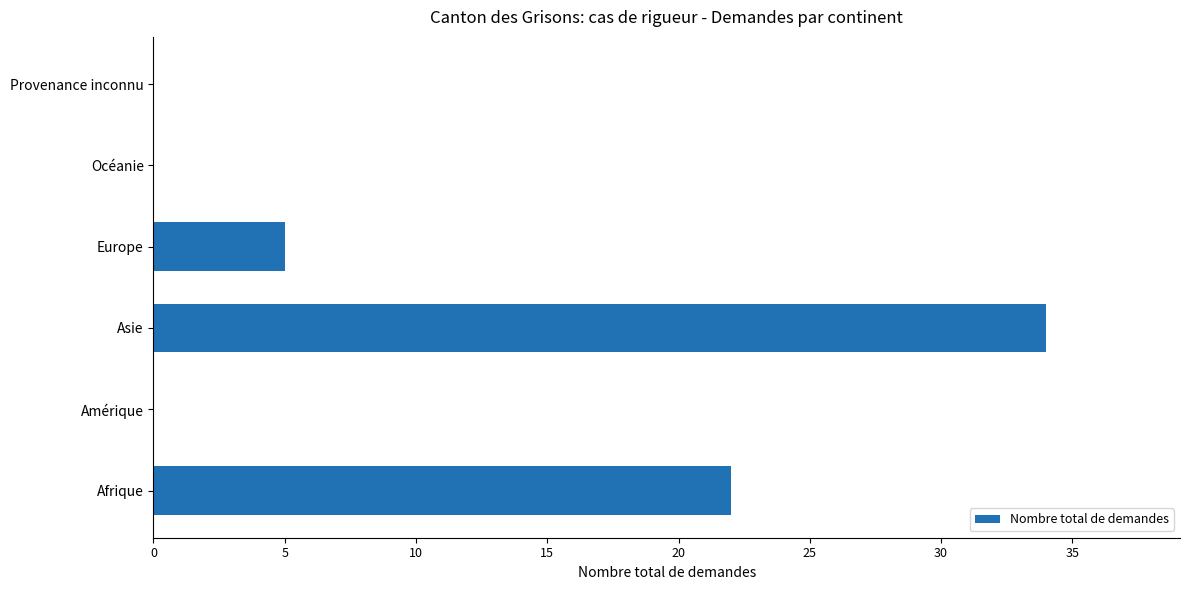

Between Asie and Afrique, which is larger?

Asie